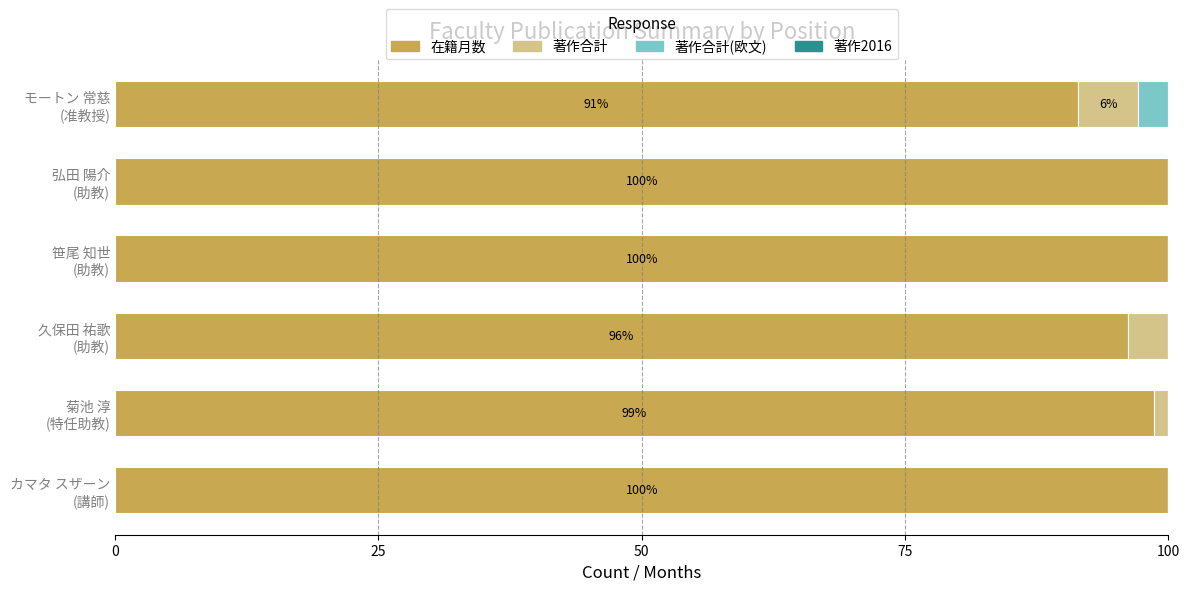

What is the maximum value for 在籍月数?

100.0